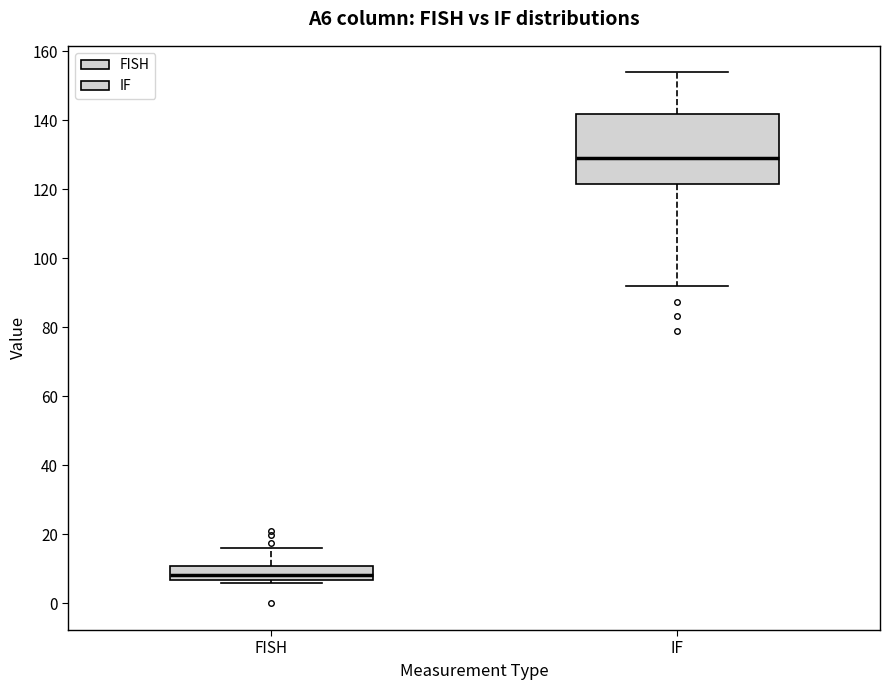

Which box's median line is the lowest?

FISH